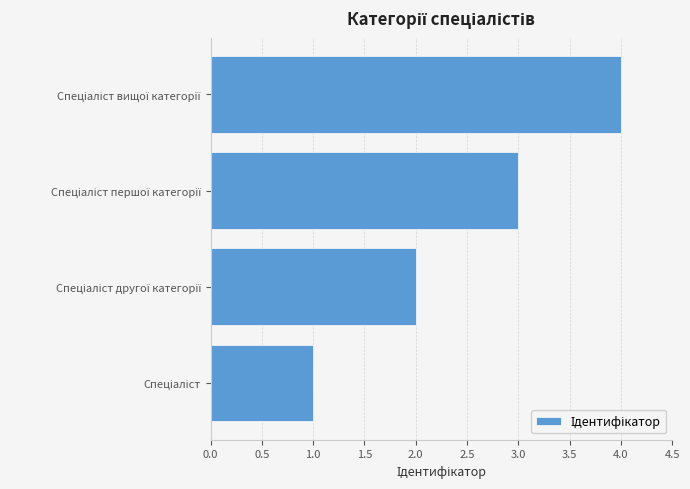

What is the sum of all values?

10